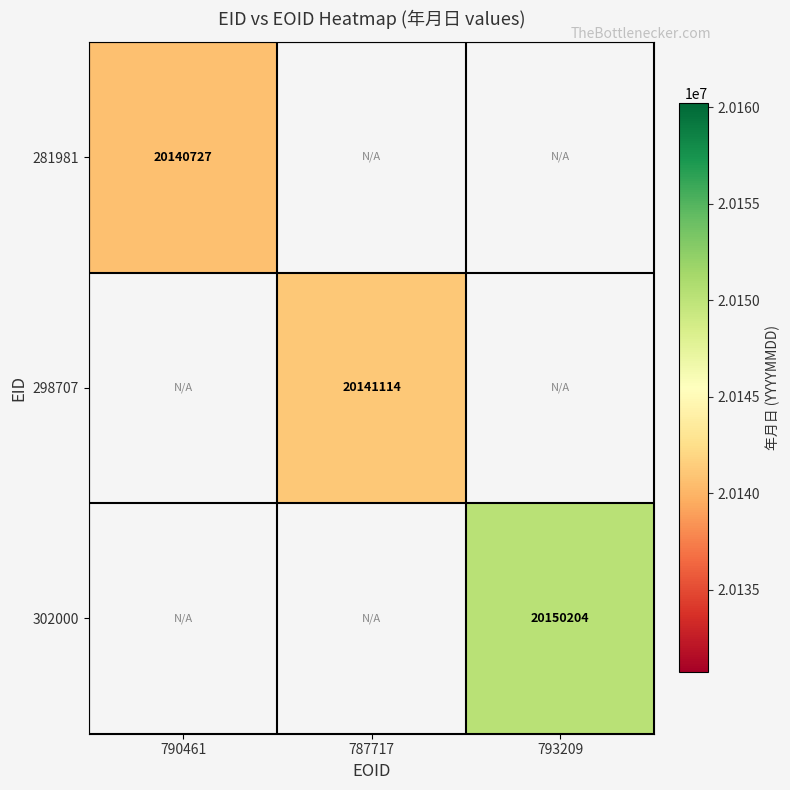

Is it true that 281981 equals 26526817 at 790461?

False